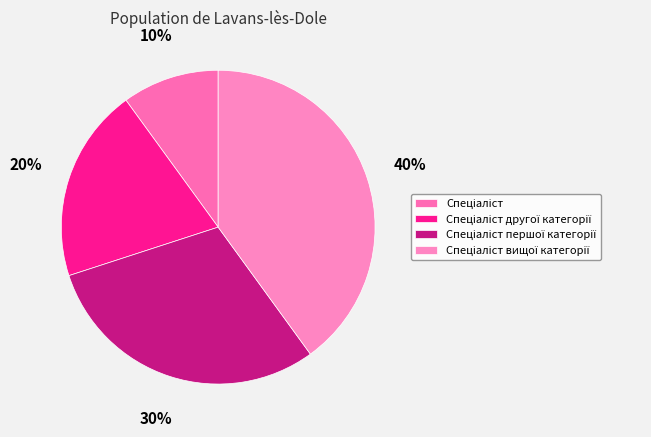

To the nearest percent, what portion does Спеціаліст другої категорії represent?

20%